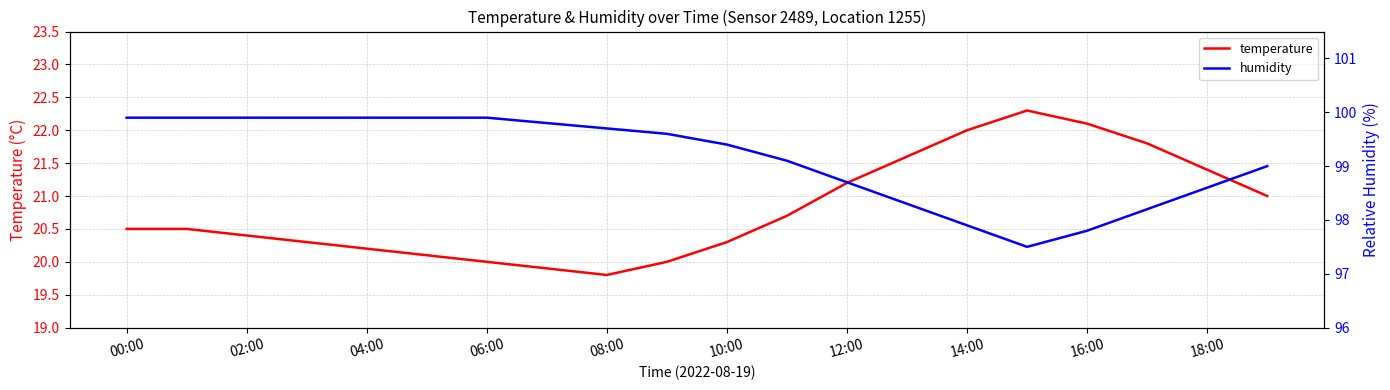

What is the value of the humidity point at the 17th from the left?

97.8